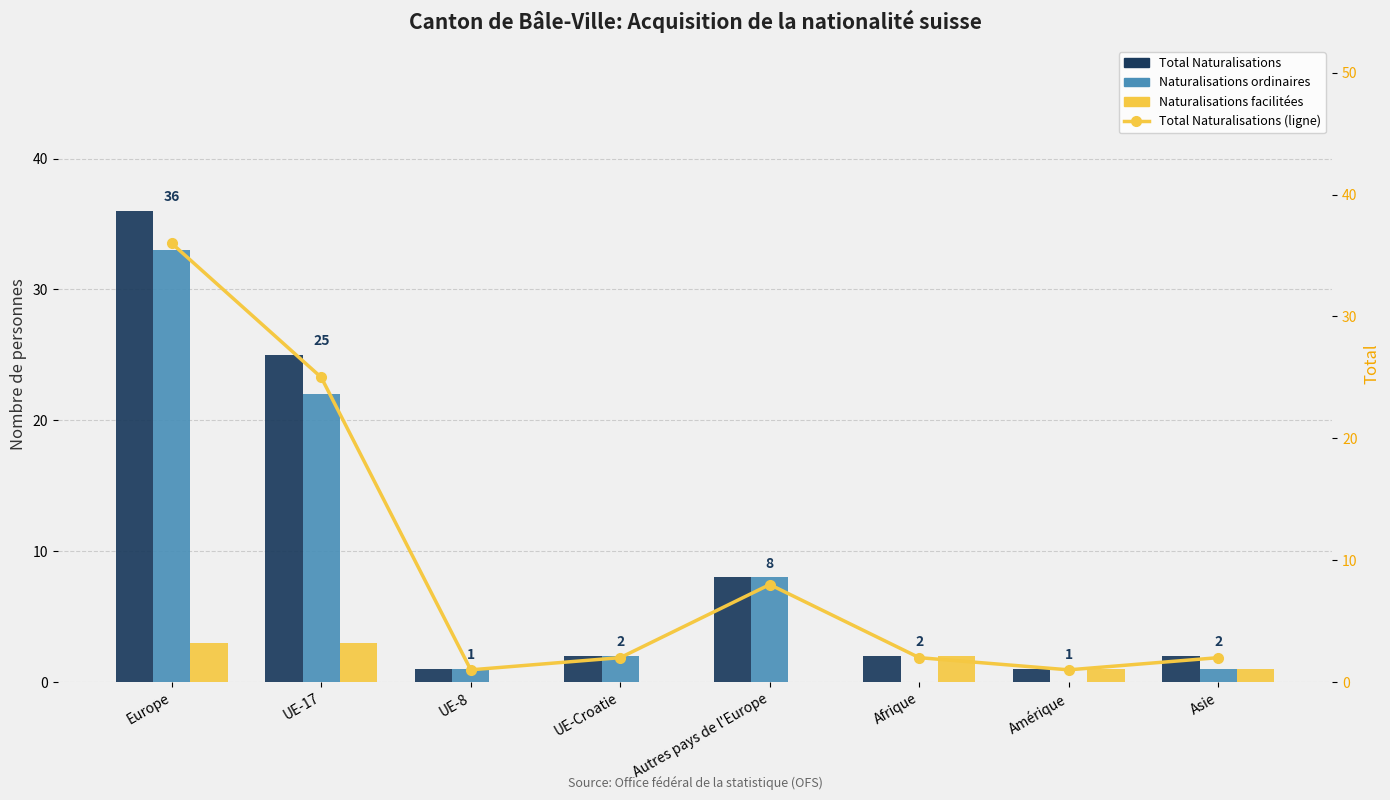

What is the highest value of the Total Naturalisations series?

36